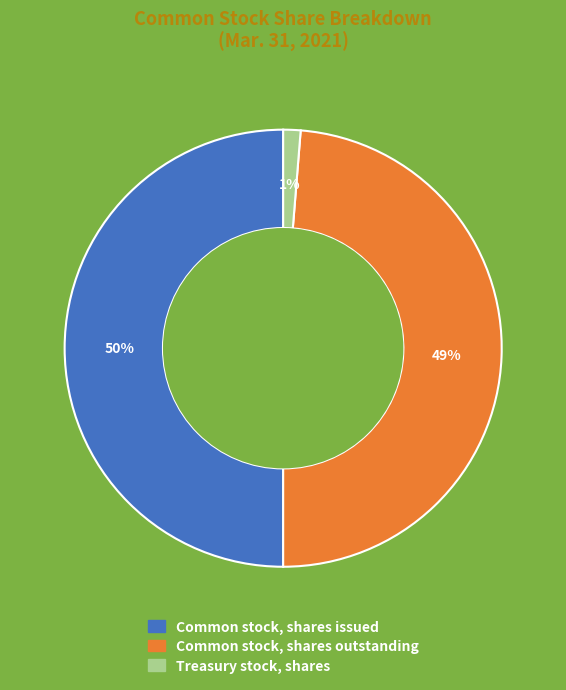

Do Common stock, shares issued and Treasury stock, shares together represent more than half of the pie?

Yes